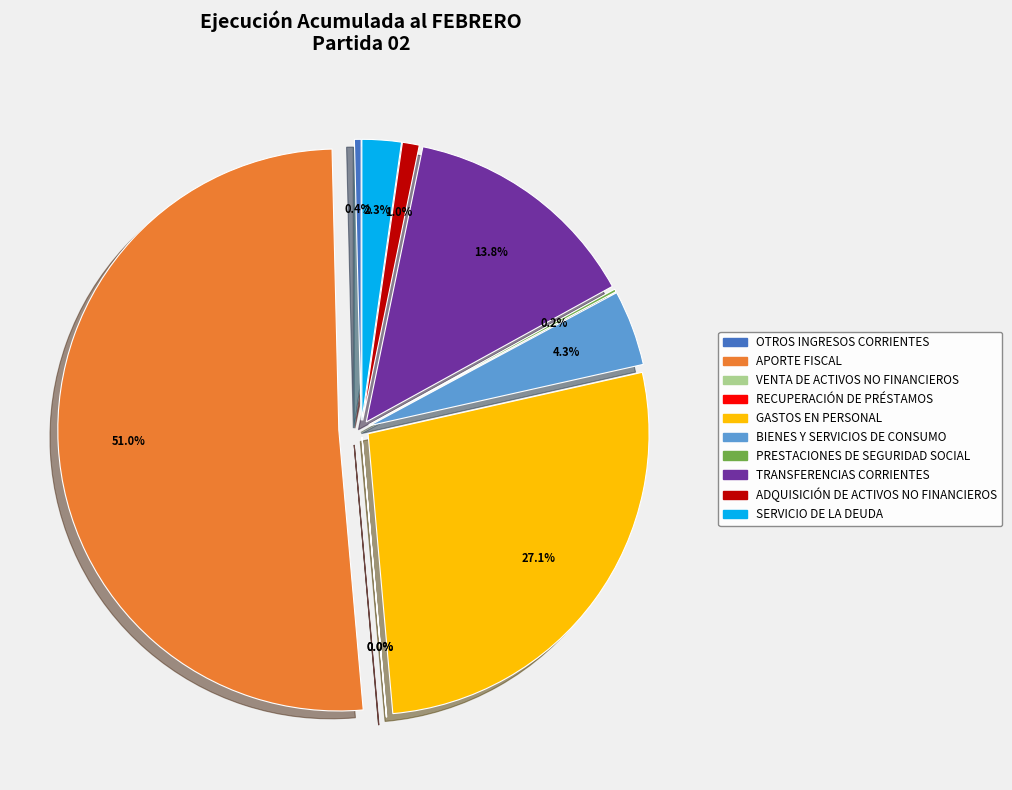

Which category has the biggest portion of the pie?

APORTE FISCAL